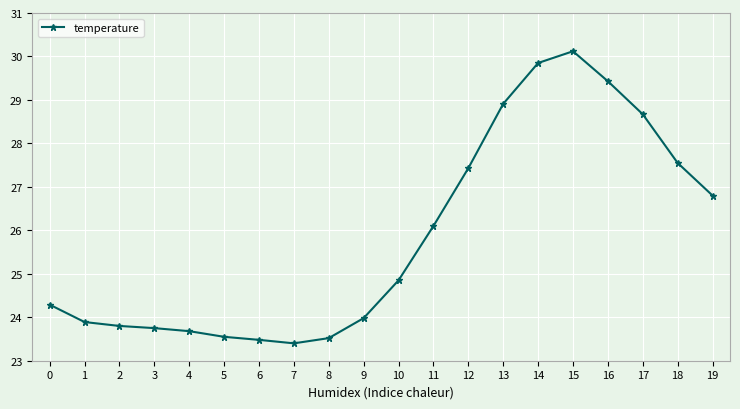

At which label is the value closest to 26?

11